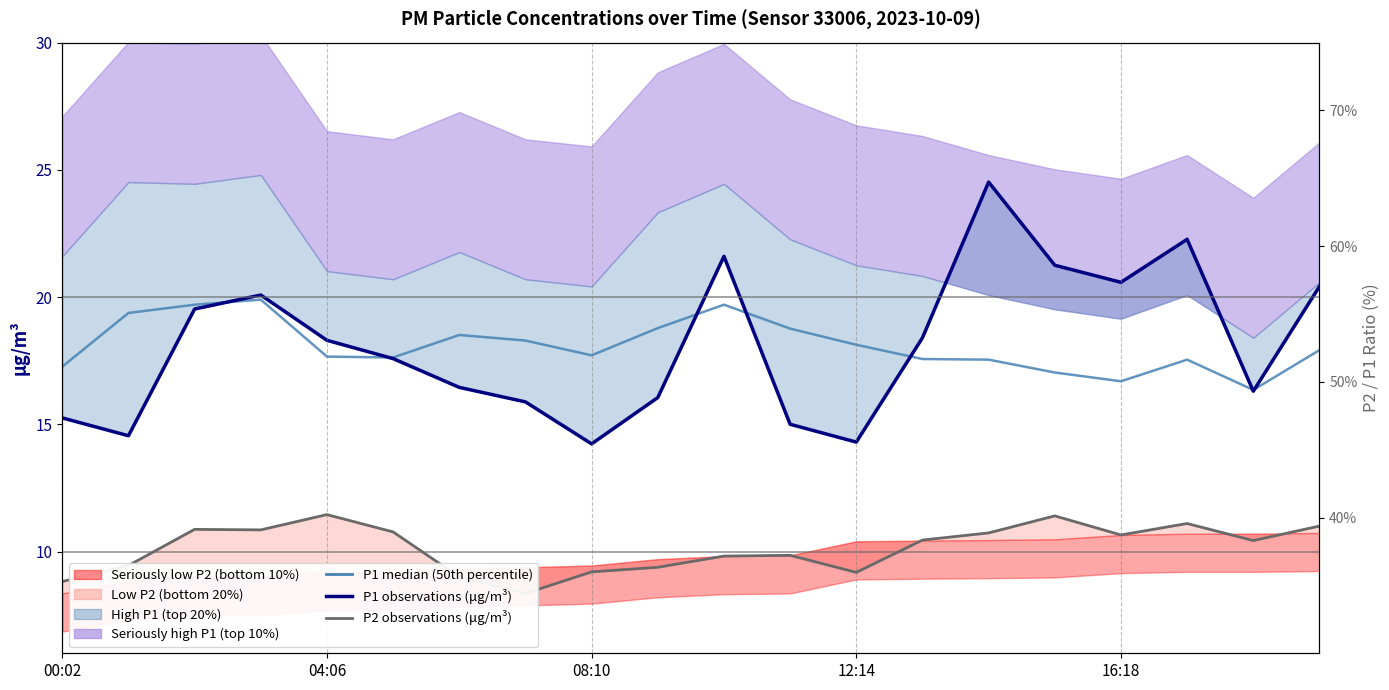

What is the label of the 18th point from the left?

17